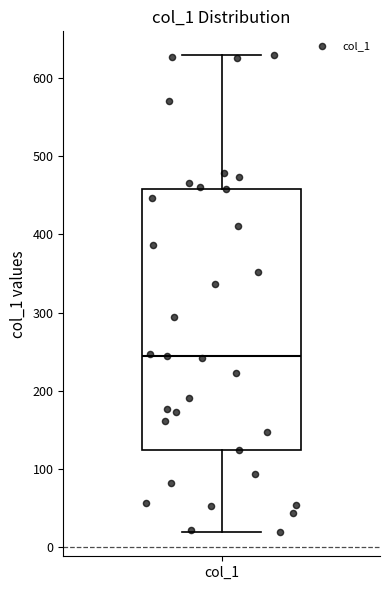

Read this box plot against the y-axis: the position of the median line, the range covered by the box, and the ends of both whiskers. The values are not printed on the chart, so give them approximately, as read against the axis.

median 240, box 120 to 460, whiskers 20 to 630